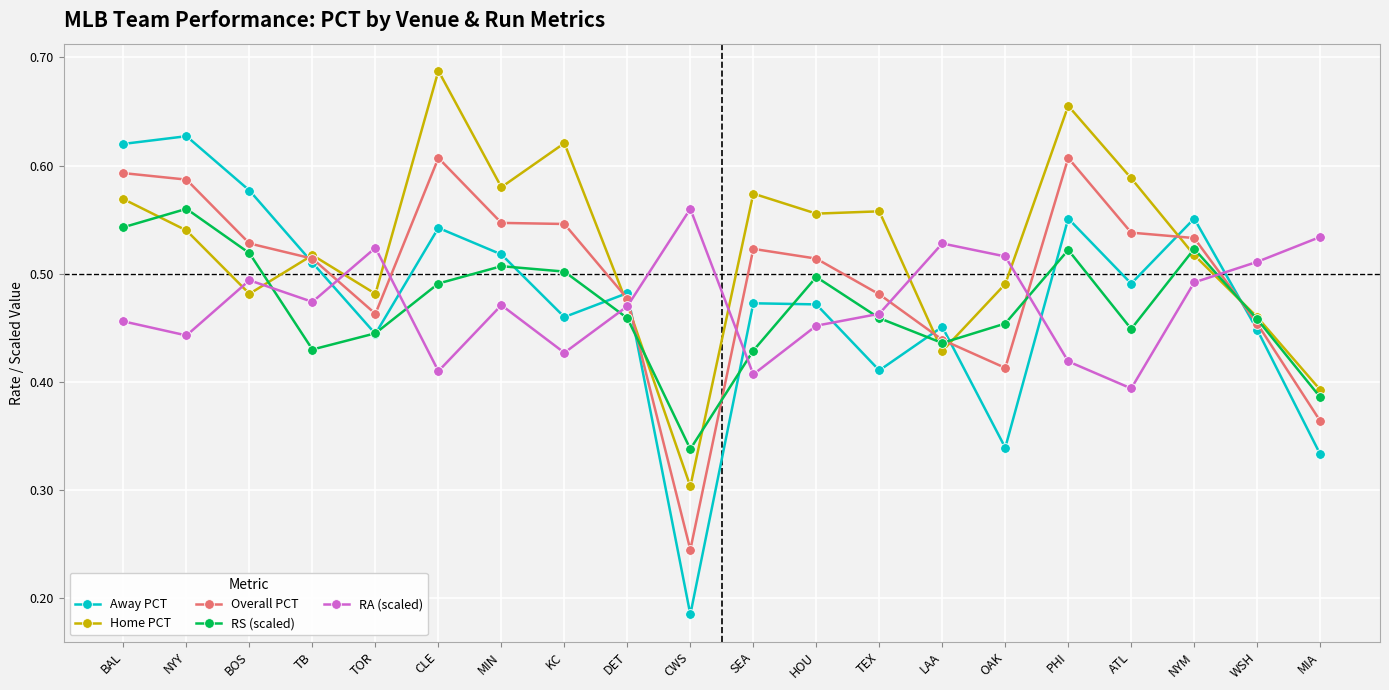

What are all the series names shown in the legend?

Away PCT, Home PCT, Overall PCT, RS (scaled), RA (scaled)